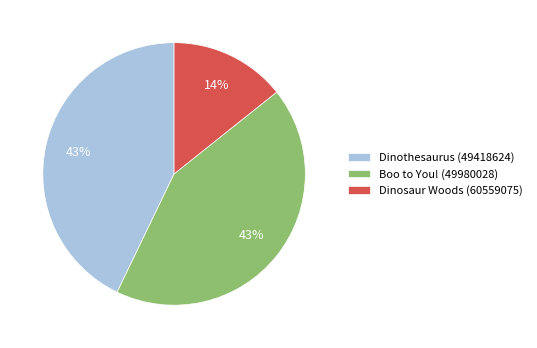

How many slices are in this pie chart?

3